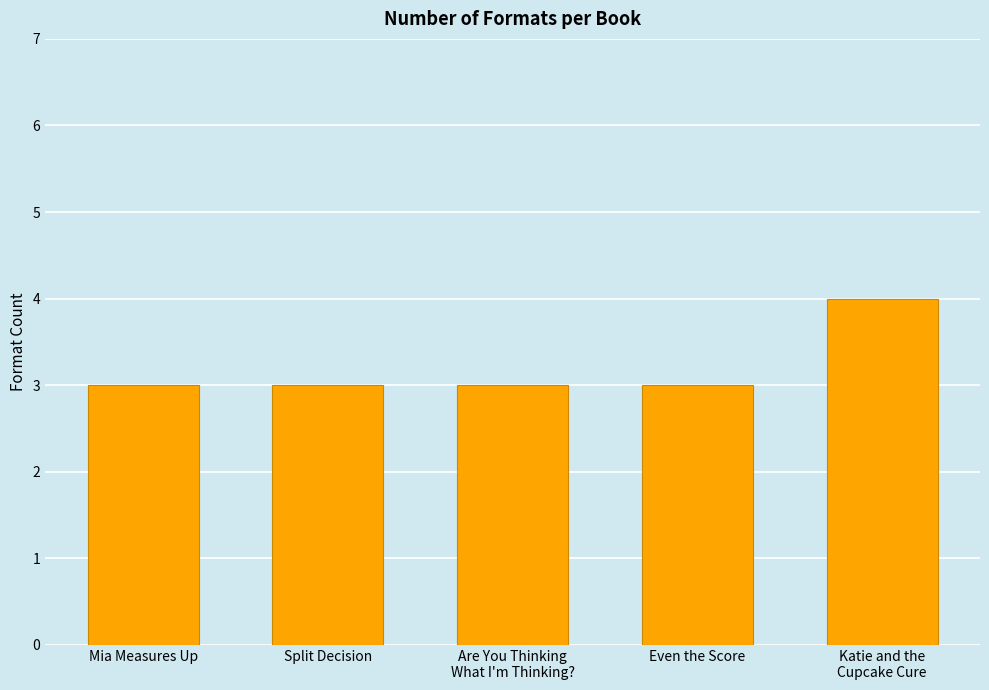

What is the label of the 2nd bar from the right?

Even the Score